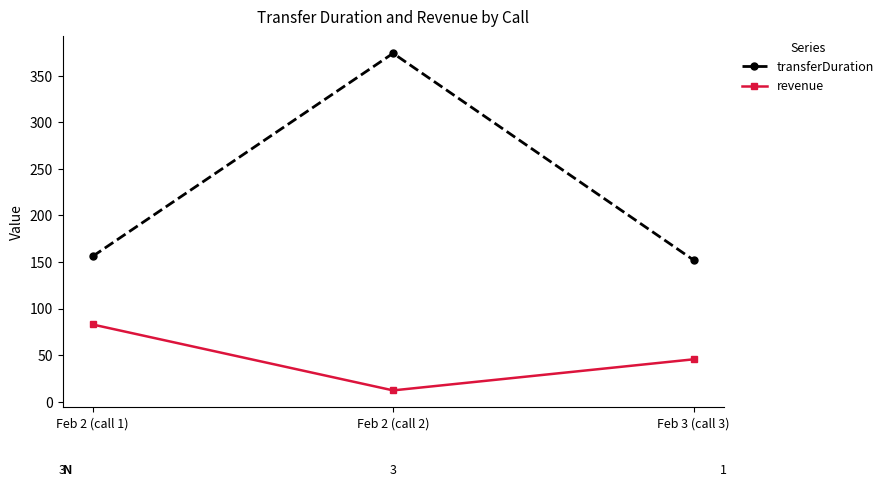

Between Feb 2 (call 1) and Feb 2 (call 2), which series saw the biggest shift?

transferDuration